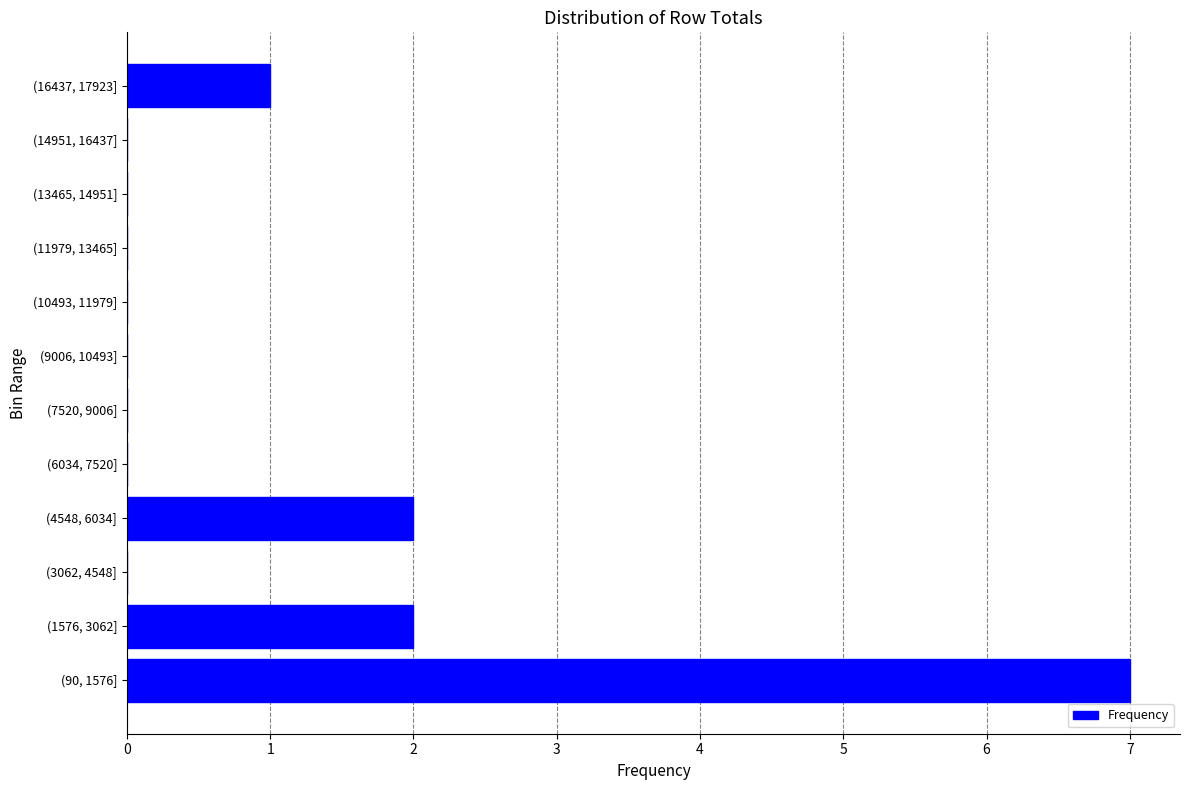

Reading bottom to top, what are all the values shown in this chart?

(90, 1576]=7	(1576, 3062]=2	(3062, 4548]=0	(4548, 6034]=2	(6034, 7520]=0	(7520, 9006]=0	(9006, 10493]=0	(10493, 11979]=0	(11979, 13465]=0	(13465, 14951]=0	(14951, 16437]=0	(16437, 17923]=1